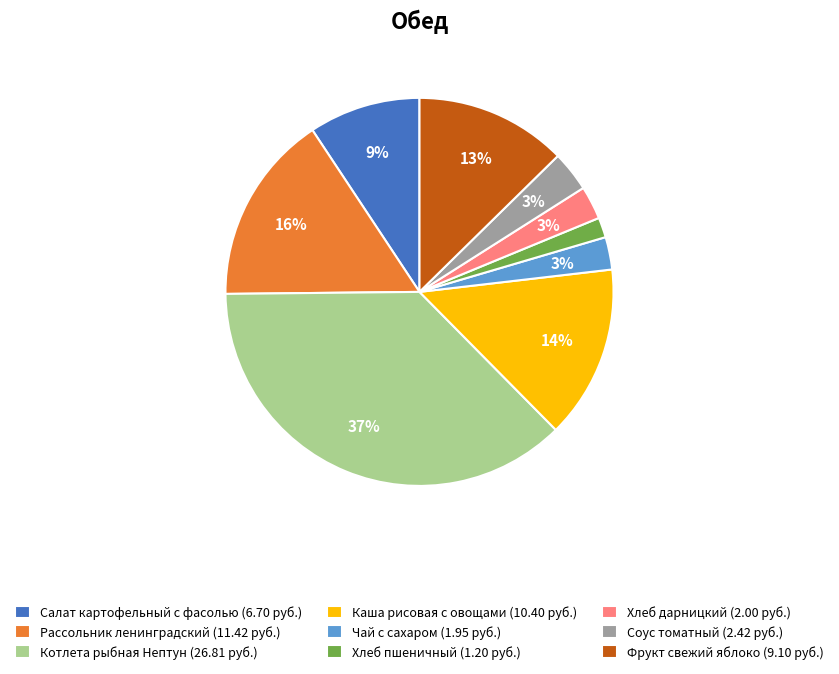

How many segments does this pie chart have?

9